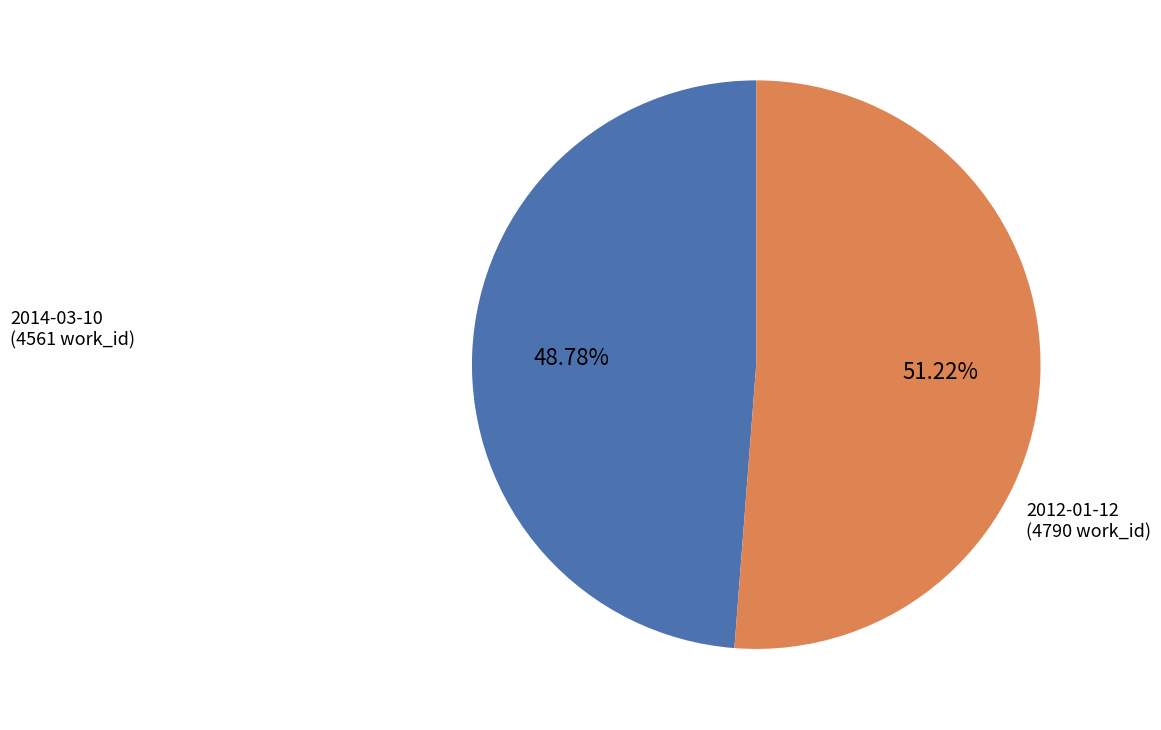

How many slices are in this pie chart?

2